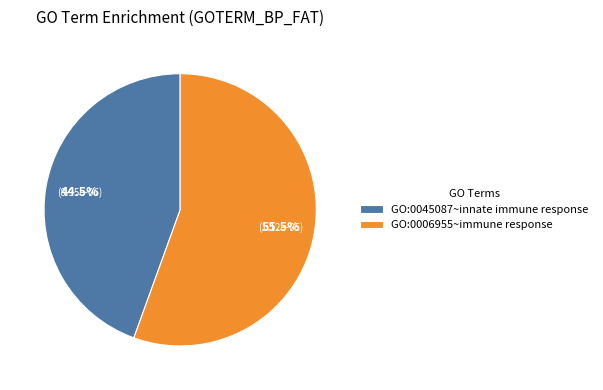

Which category has the biggest portion of the pie?

GO:0006955~immune response